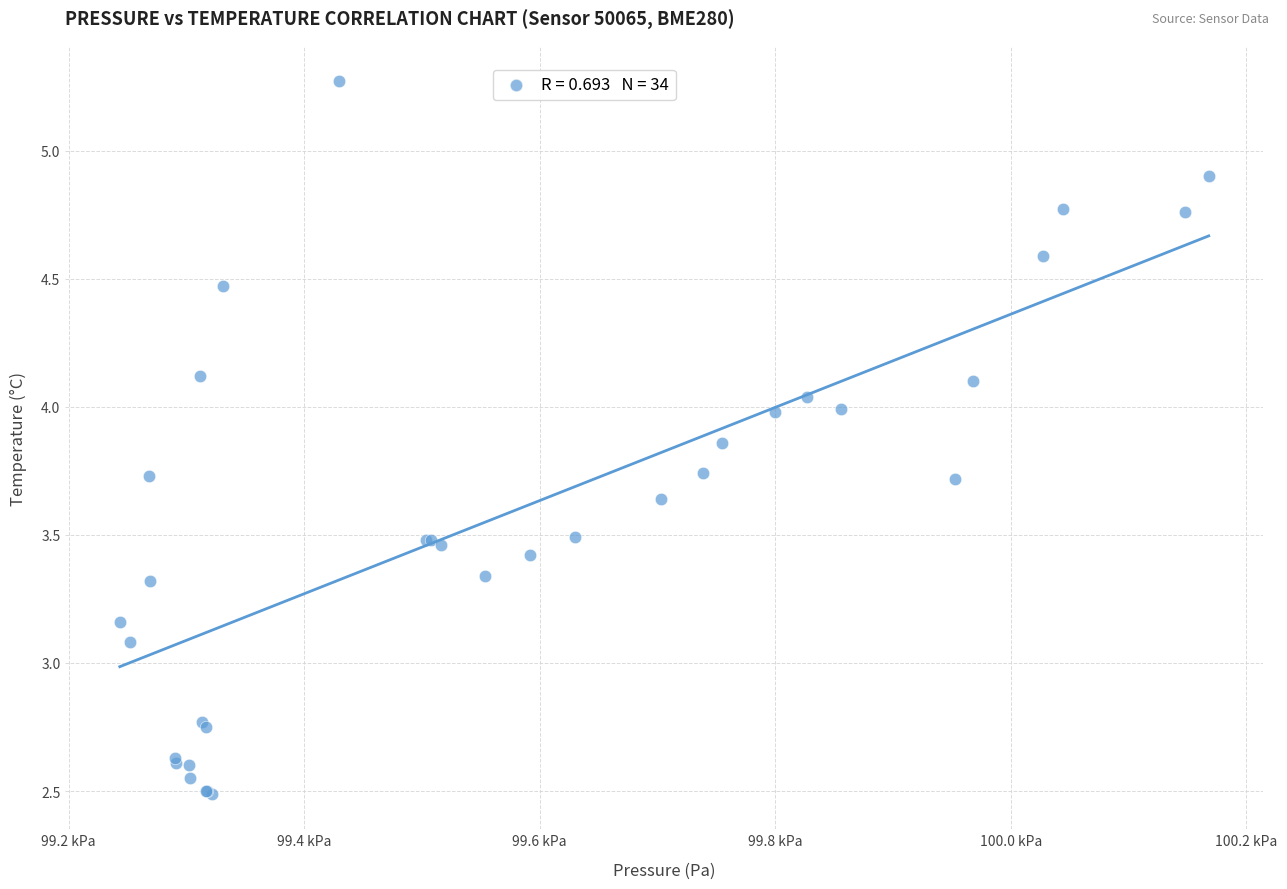

What Y value in the scatter plot is closest to 3?

3.1